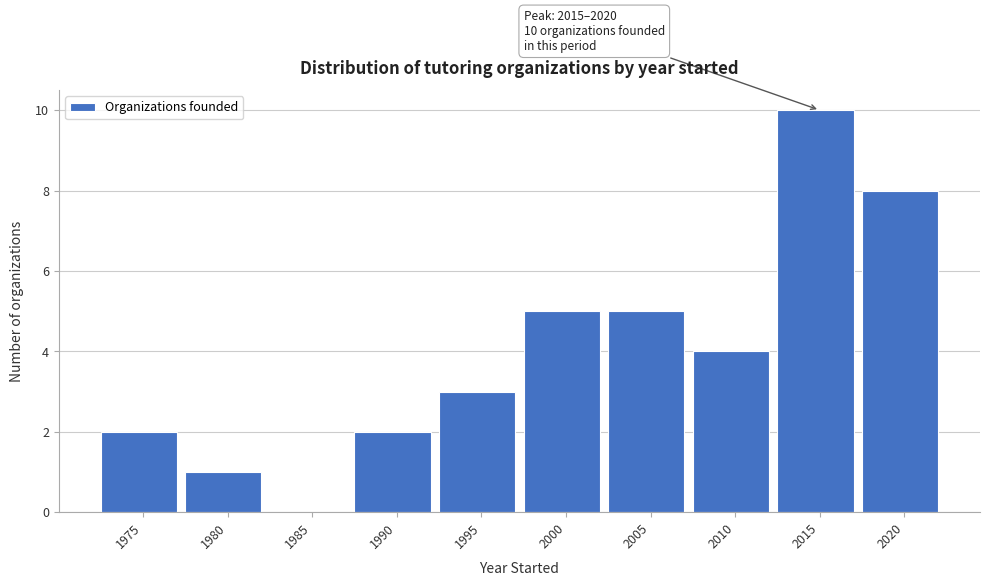

Reading right to left, extract all data points from this chart.

2020=8	2015=10	2010=4	2005=5	2000=5	1995=3	1990=2	1985=0	1980=1	1975=2